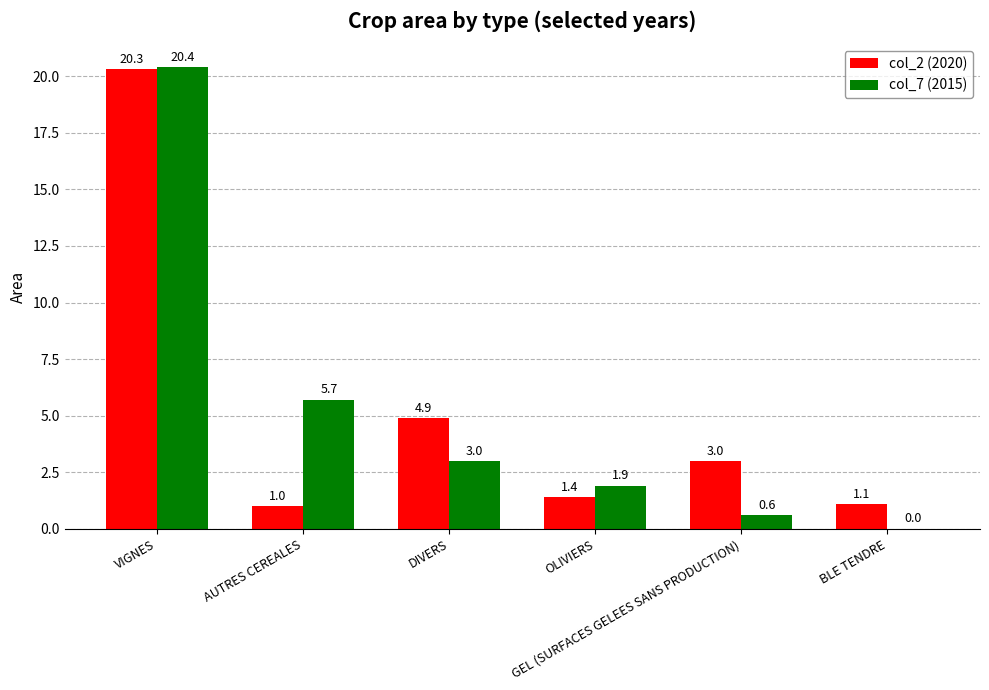

Which series has the largest total across all categories?

col_2 (2020)